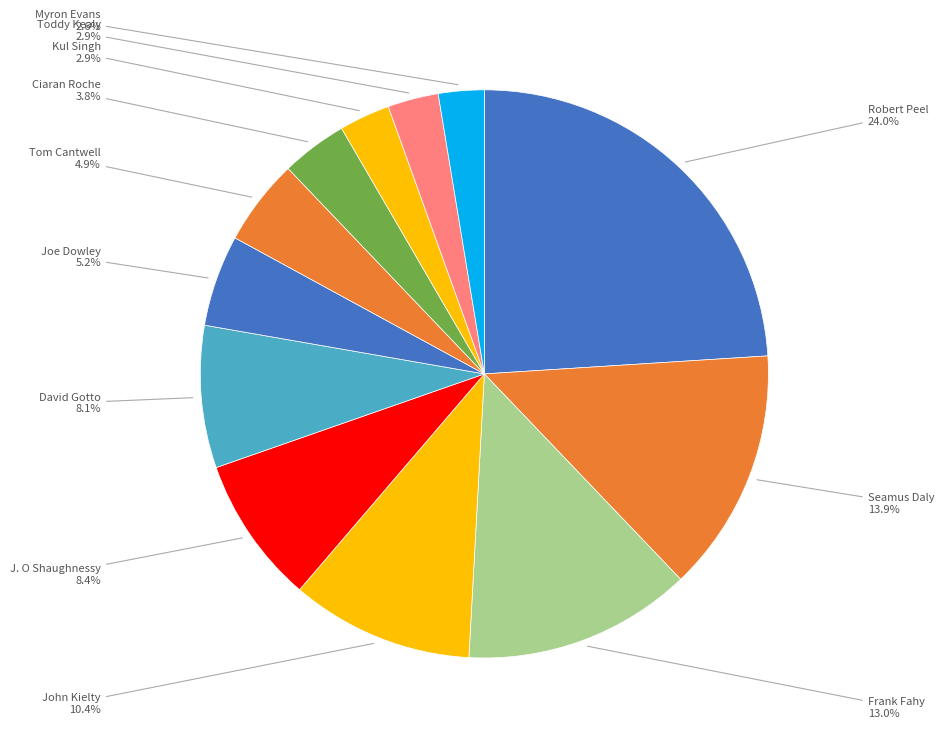

How many slices are in this pie chart?

12